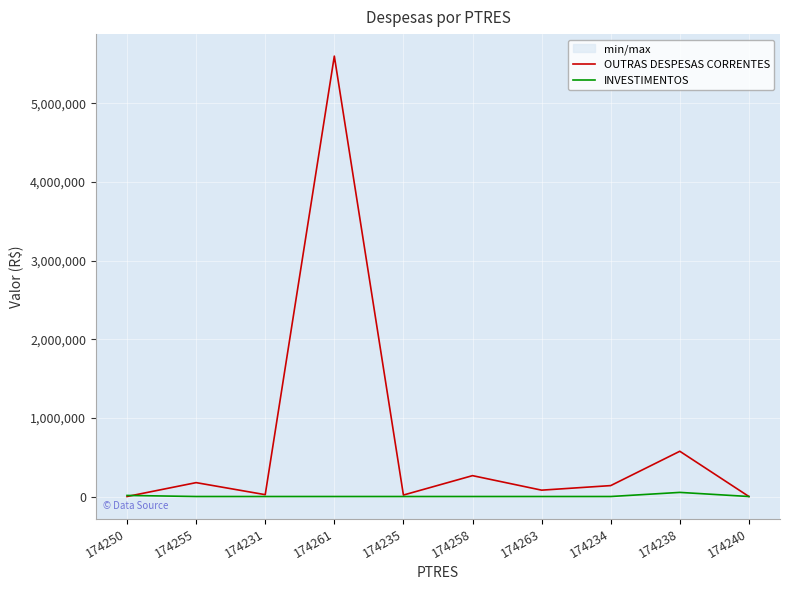

How many data points in OUTRAS DESPESAS CORRENTES are less than 138747?

5